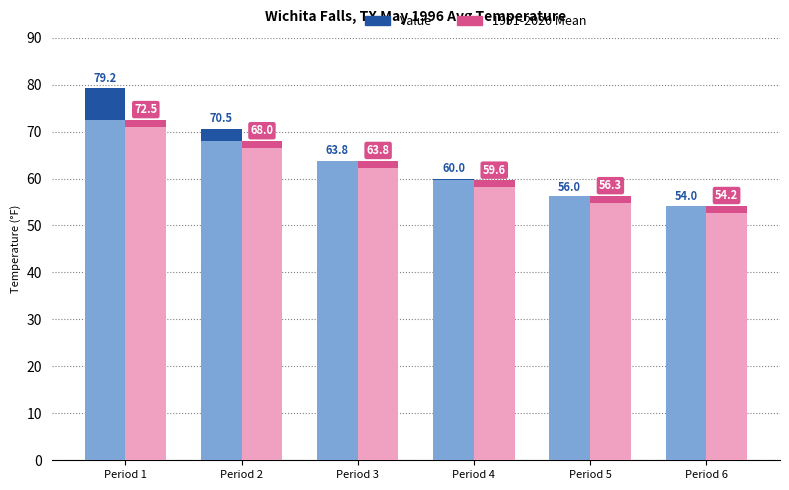

Which category has the highest value across all series?

Period 1